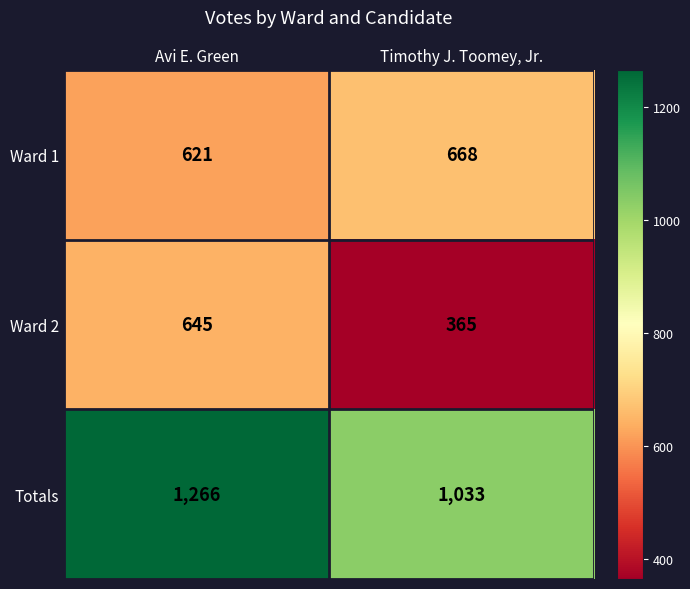

Reading right to left, transcribe all the data shown in this chart.

Ward 1: Timothy J. Toomey, Jr.=668	Avi E. Green=621
Ward 2: Timothy J. Toomey, Jr.=365	Avi E. Green=645
Totals: Timothy J. Toomey, Jr.=1033	Avi E. Green=1266